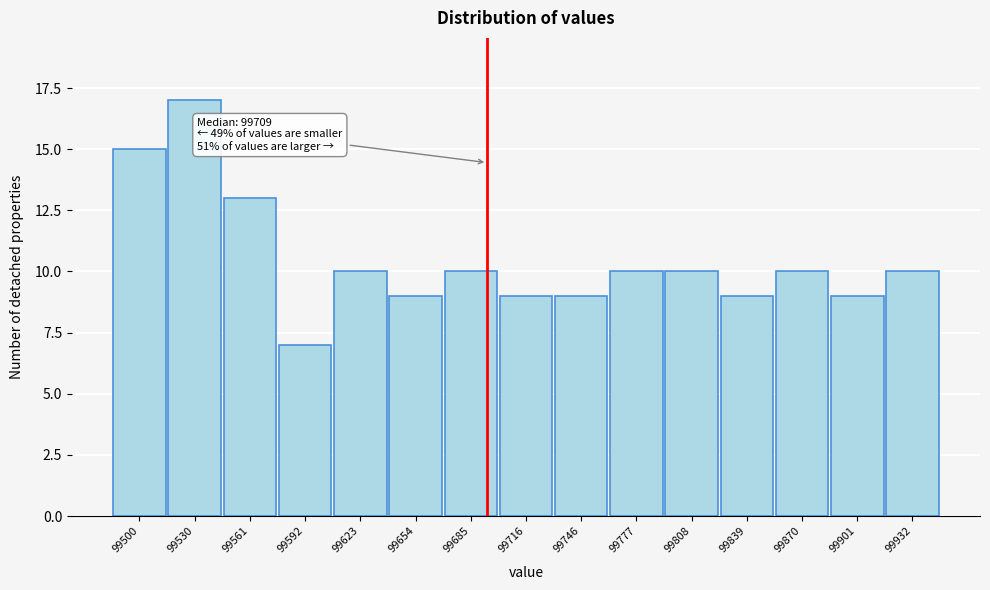

Reading left to right, extract all data points from this chart.

99500=15	99530=17	99561=13	99592=7	99623=10	99654=9	99685=10	99716=9	99746=9	99777=10	99808=10	99839=9	99870=10	99901=9	99932=10